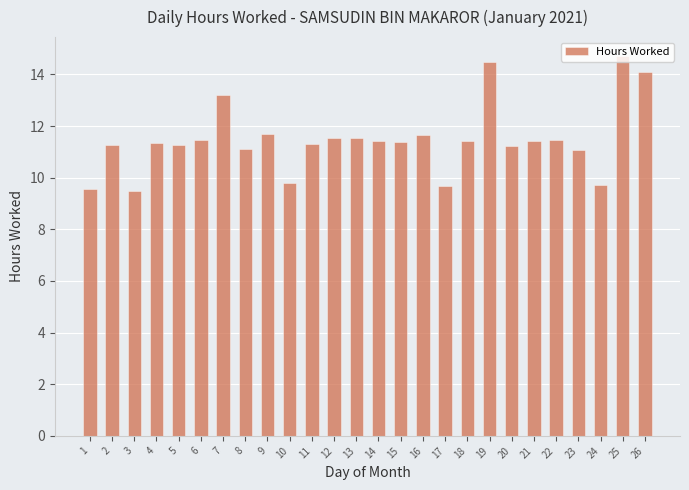

What is the value of the 6th bar from the left?

11.5